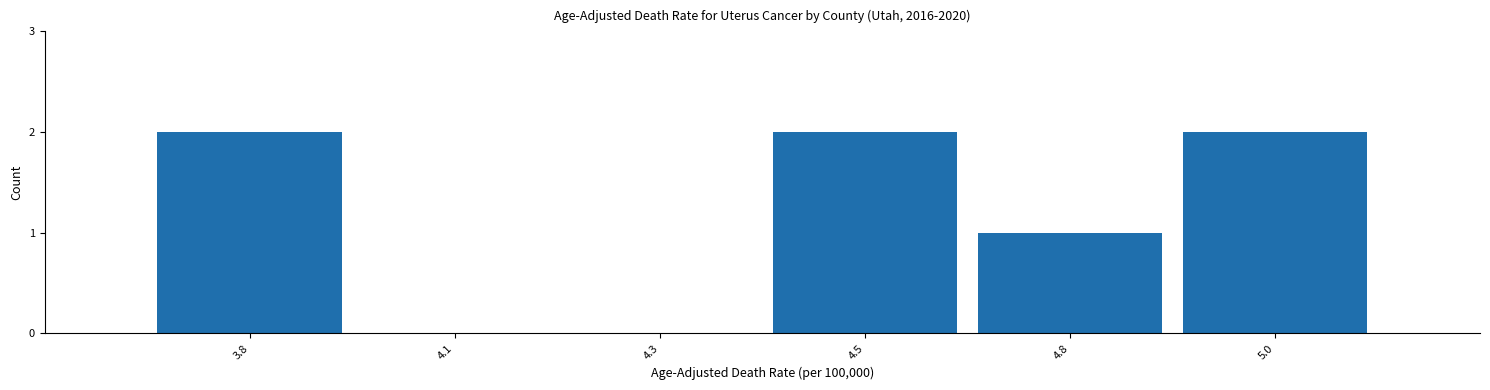

Reading left to right, list all the values displayed in this chart.

3.8=2	4.1=0	4.3=0	4.5=2	4.8=1	5.0=2